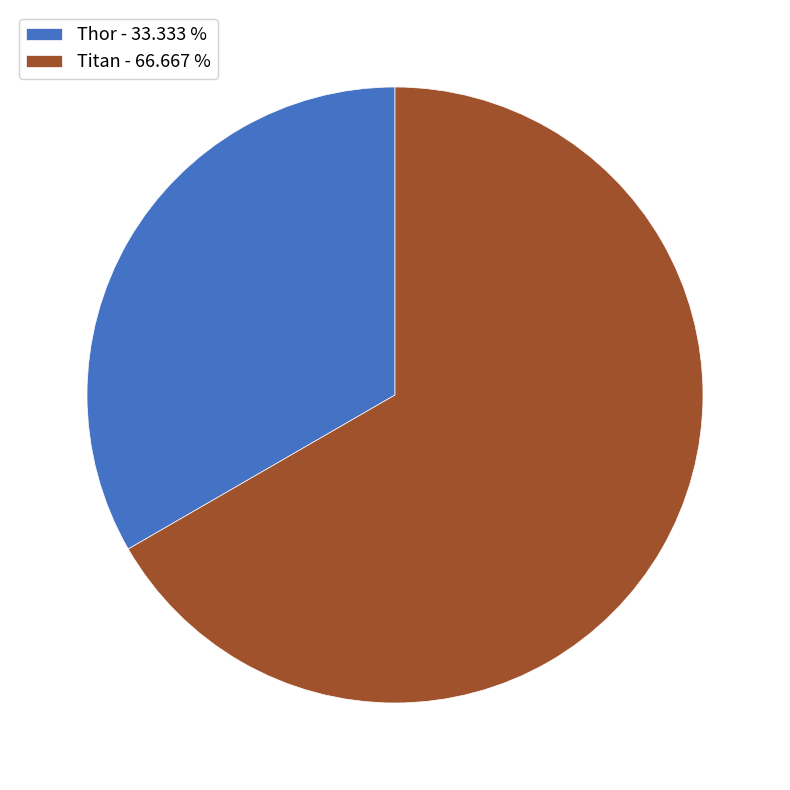

Which category has the biggest portion of the pie?

Titan